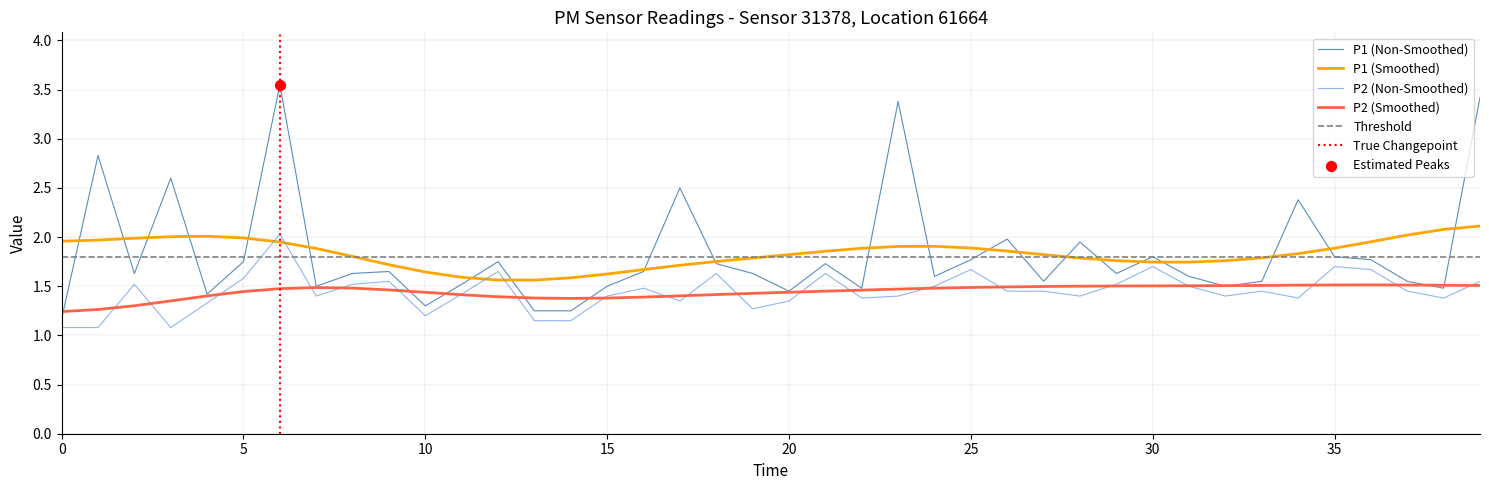

Which series reaches the maximum Y coordinate?

P1